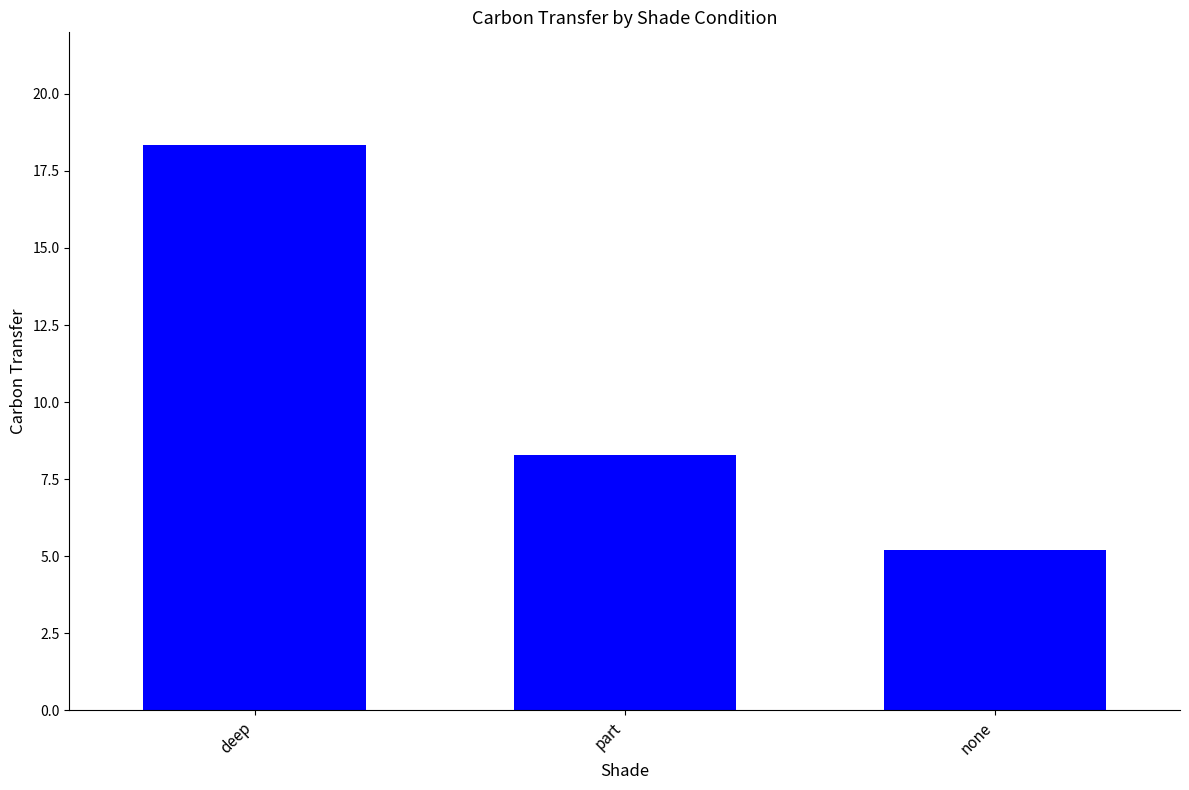

How many data points are above 8?

2